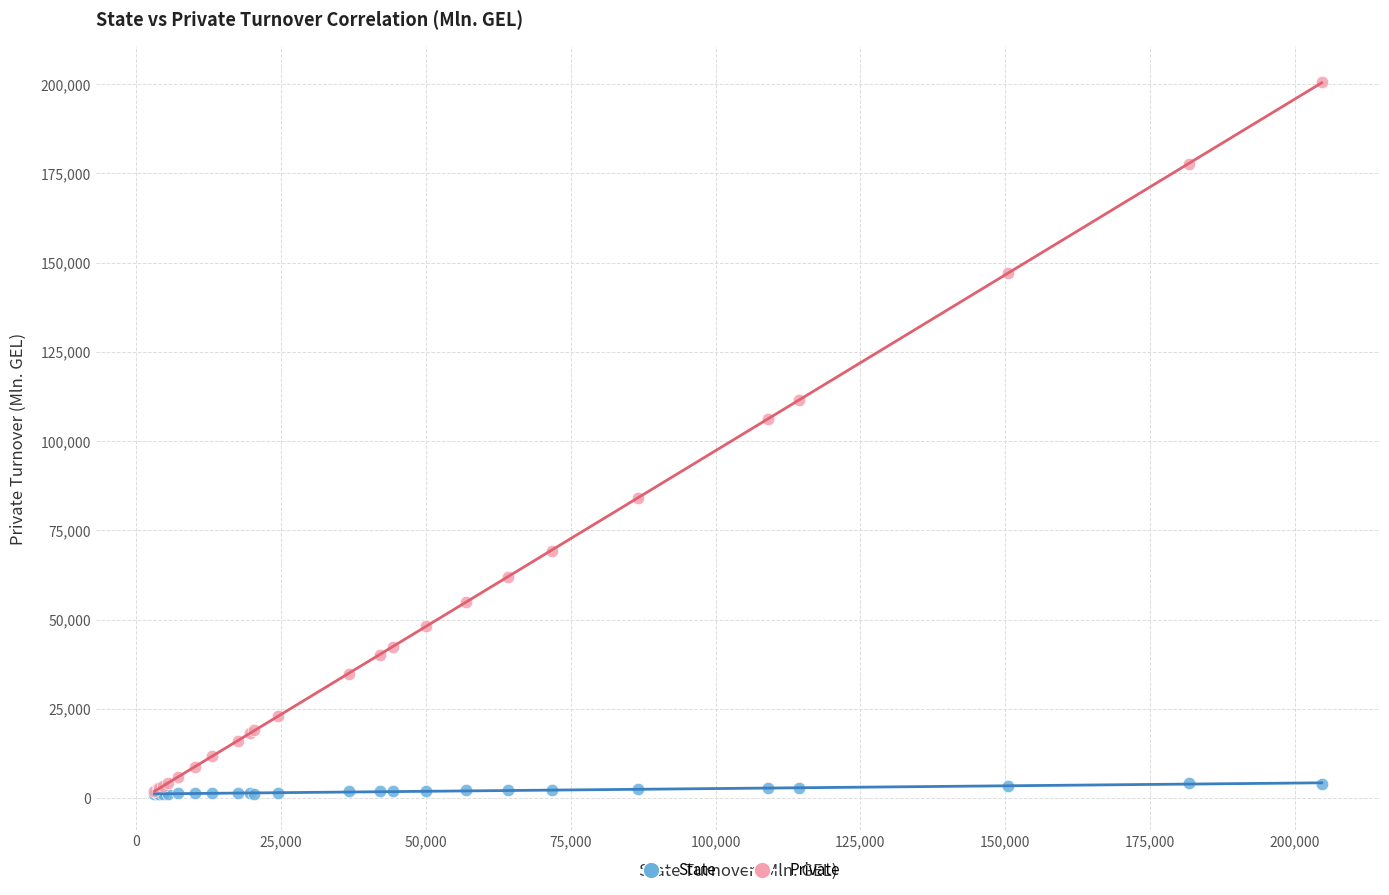

In the Private series, what Y value is closest to 101327?

106183.7